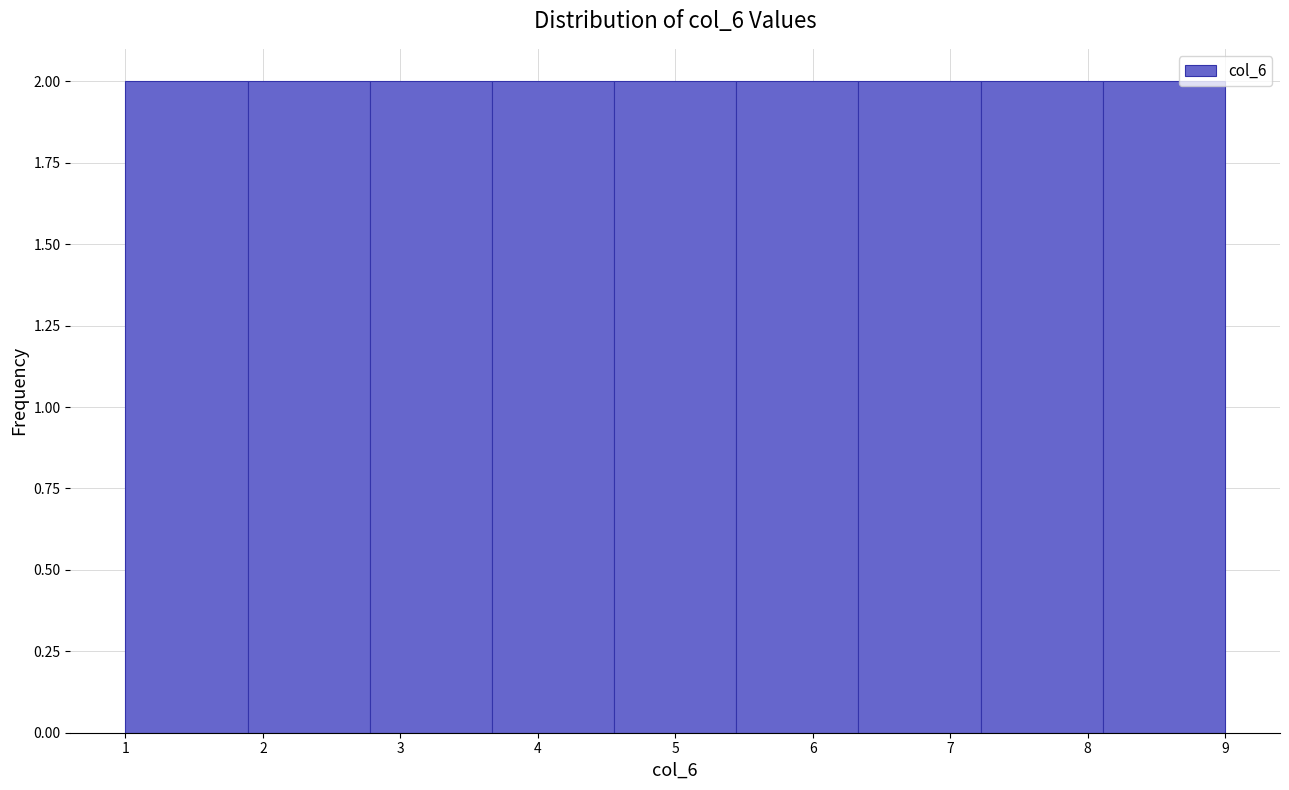

Reading left to right, list every bar in this chart as the range it spans on the x-axis followed by its height. Neither the bar edges nor the heights are printed on the chart, so give them approximately, as read against the axes.

1.0 to 1.9: 2
1.9 to 2.8: 2
2.8 to 3.7: 2
3.7 to 4.6: 2
4.6 to 5.4: 2
5.4 to 6.3: 2
6.3 to 7.2: 2
7.2 to 8.1: 2
8.1 to 9.0: 2